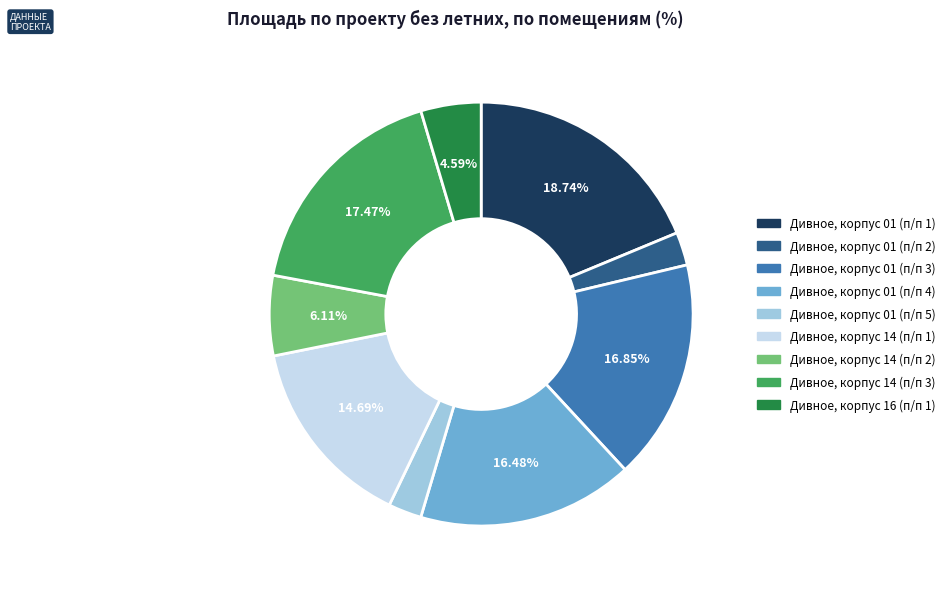

Is there a majority slice in this chart?

No